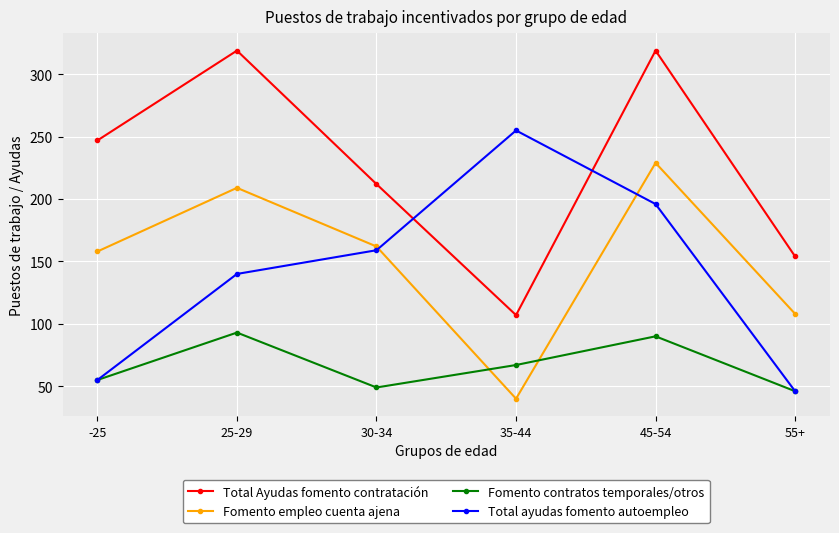

Which series changed the most between -25 and 30-34?

Total ayudas fomento autoempleo